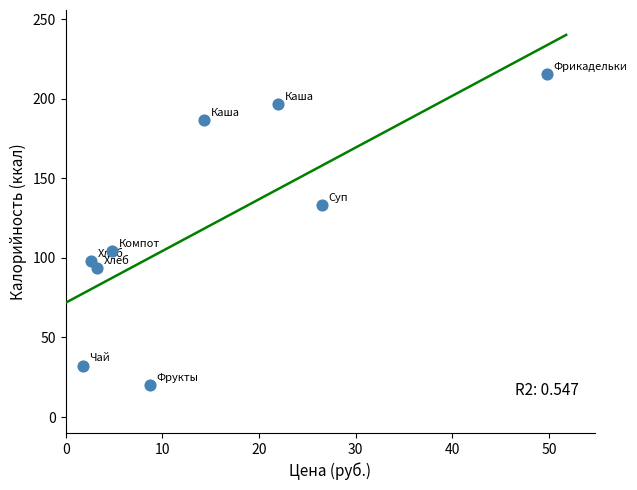

What is the range of Y values (max minus min)?

195.5